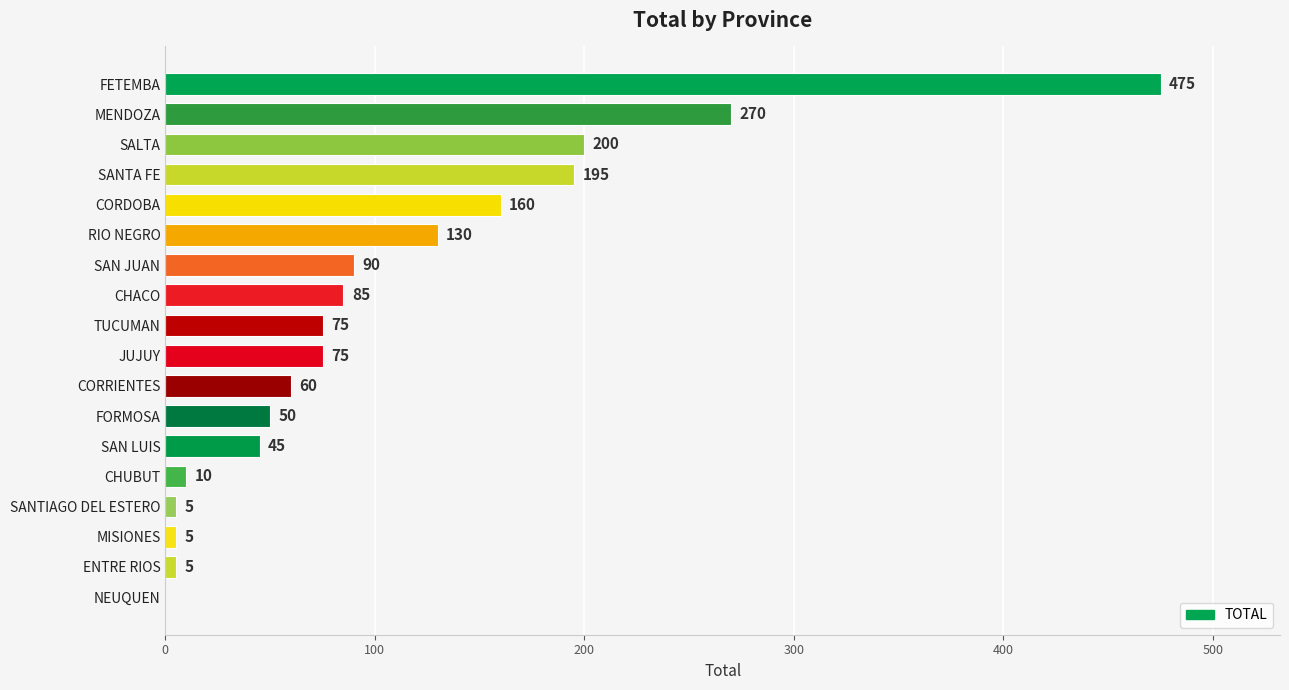

True or false: the data shows 130 at RIO NEGRO.

True